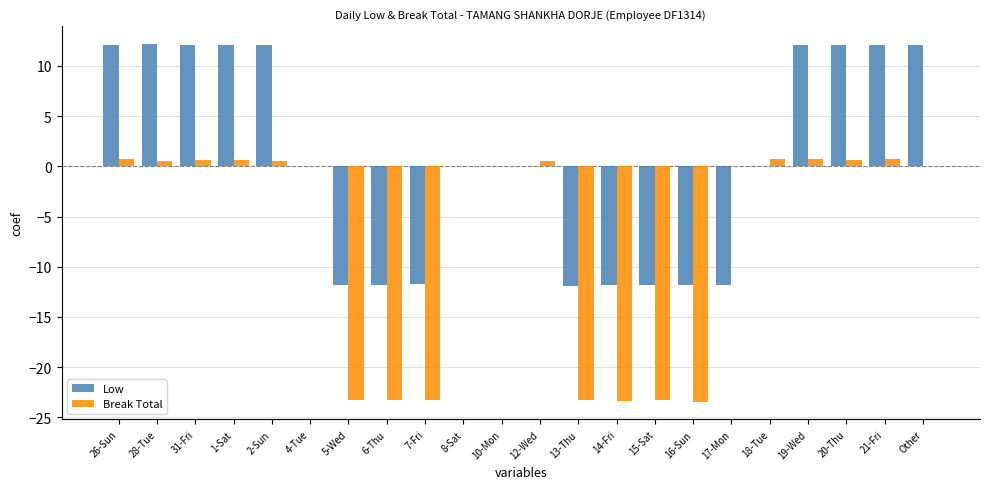

How many data points does each series have?

22